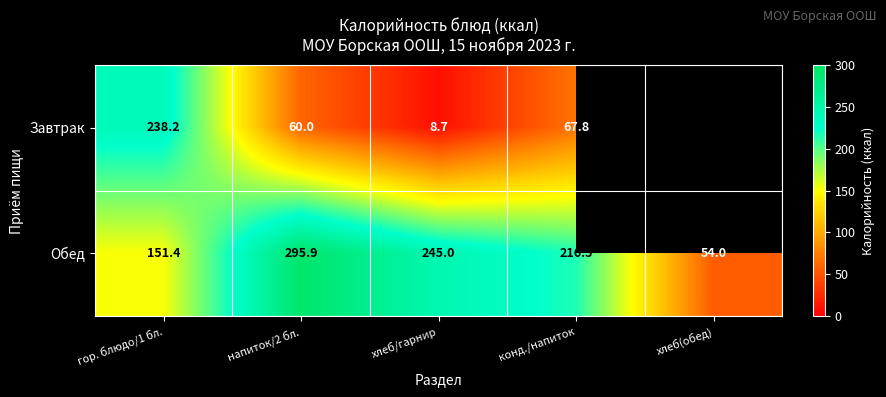

Which category has the lowest value in the Обед series?

хлеб(обед)